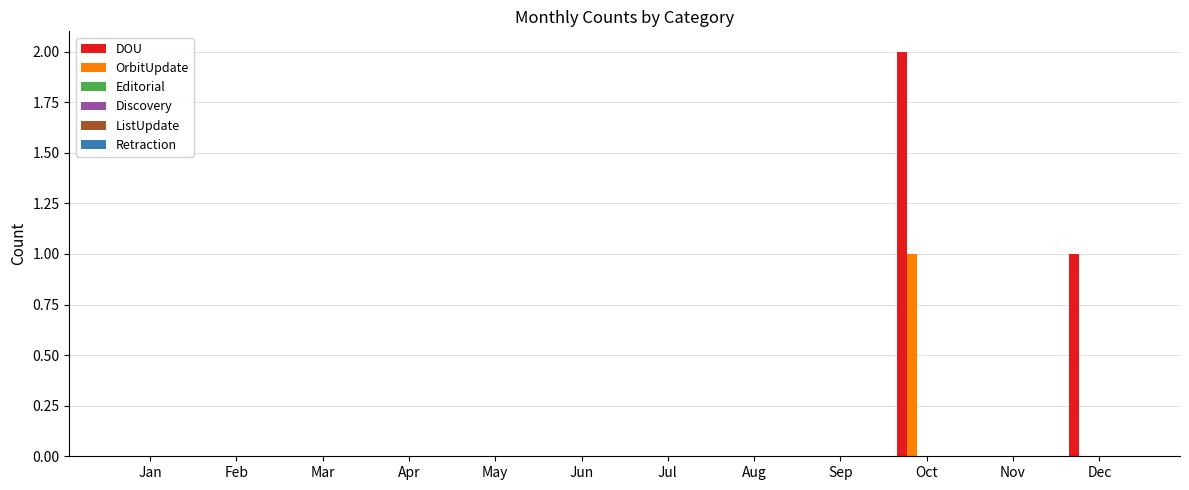

Is it true that OrbitUpdate equals 0 at Mar?

True